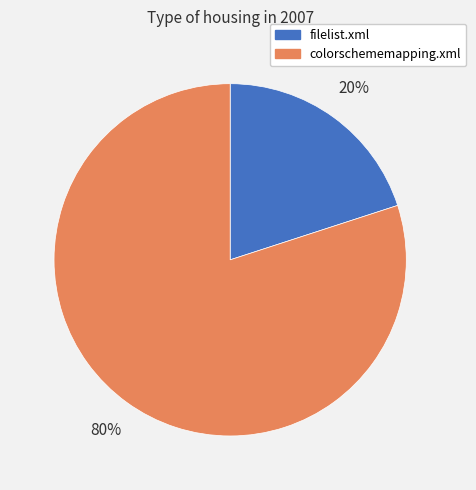

How many slices are in this pie chart?

2